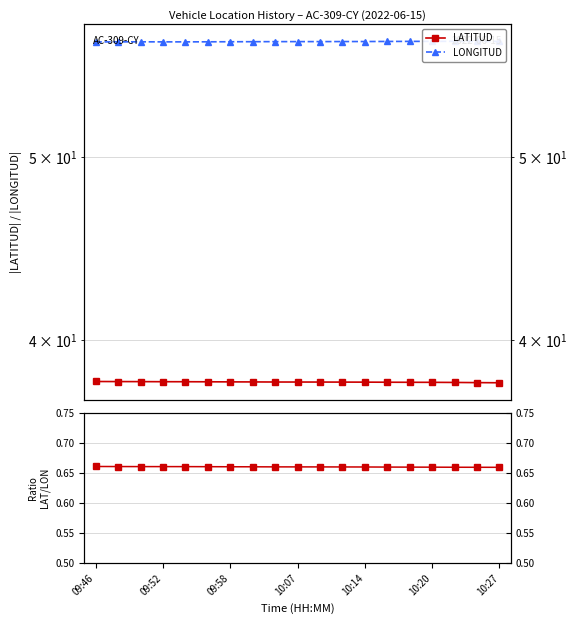

Rank the series at 09:46 from highest to lowest value.

LONGITUD, LATITUD, LAT/LON ratio